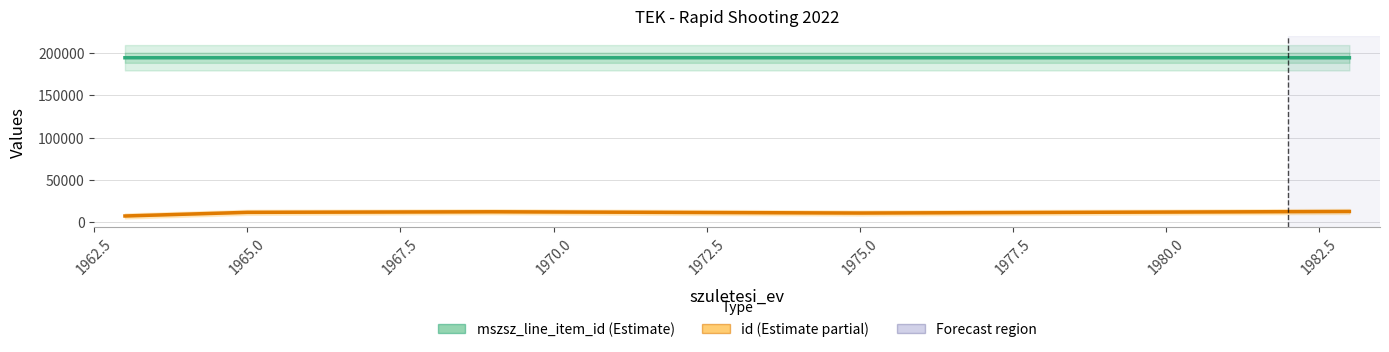

What is the sum of all id values?

55396.0